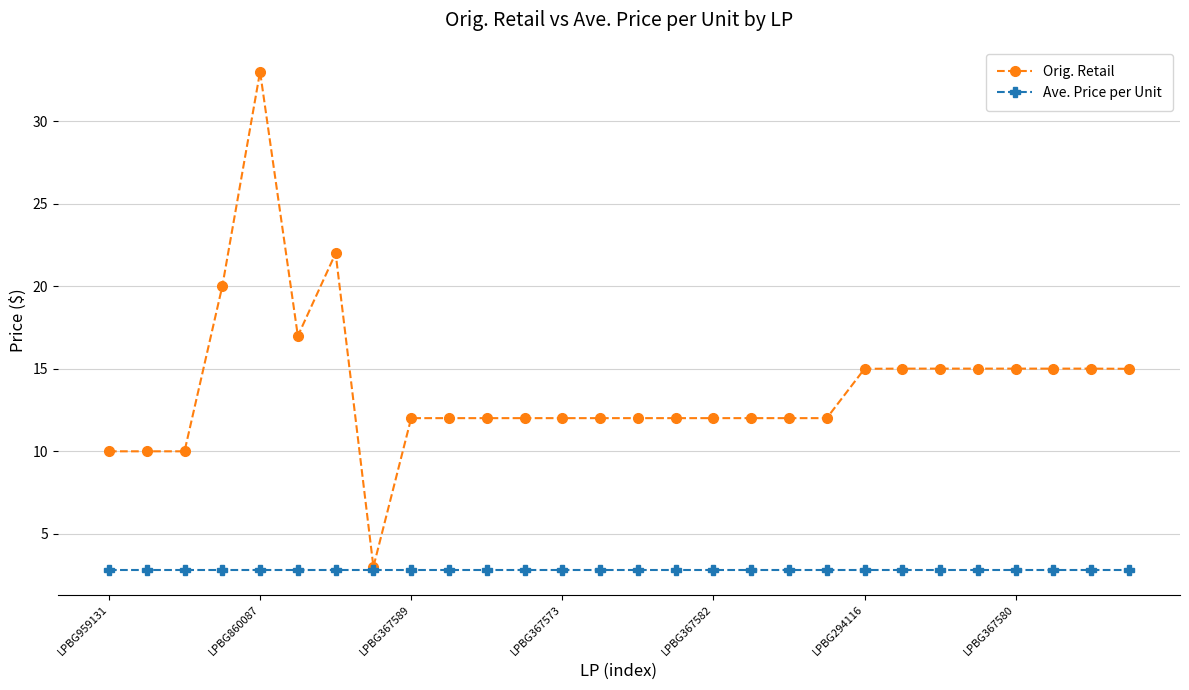

What is the value of the Orig. Retail point at the 8th from the left?

3.0